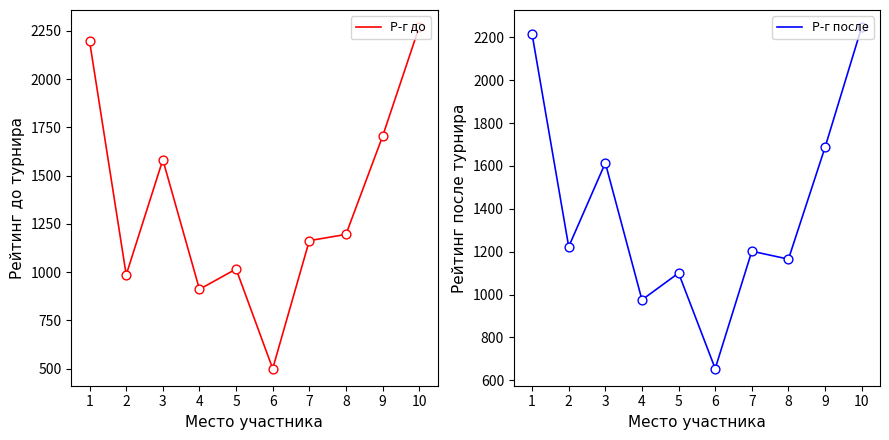

What are all the series names shown in the legend?

Р-г до, Р-г после